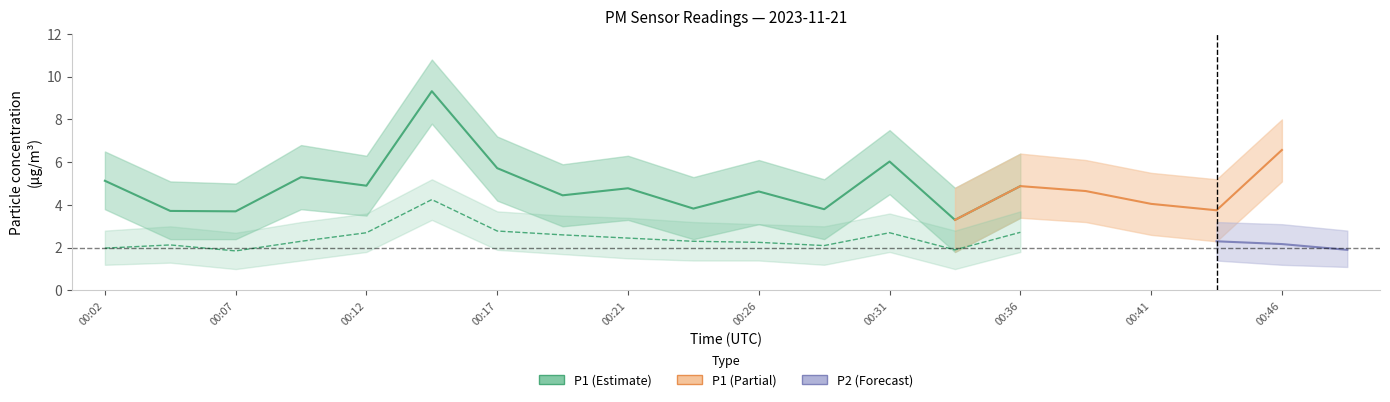

Where is P1 nearest to the value 6?

00:31